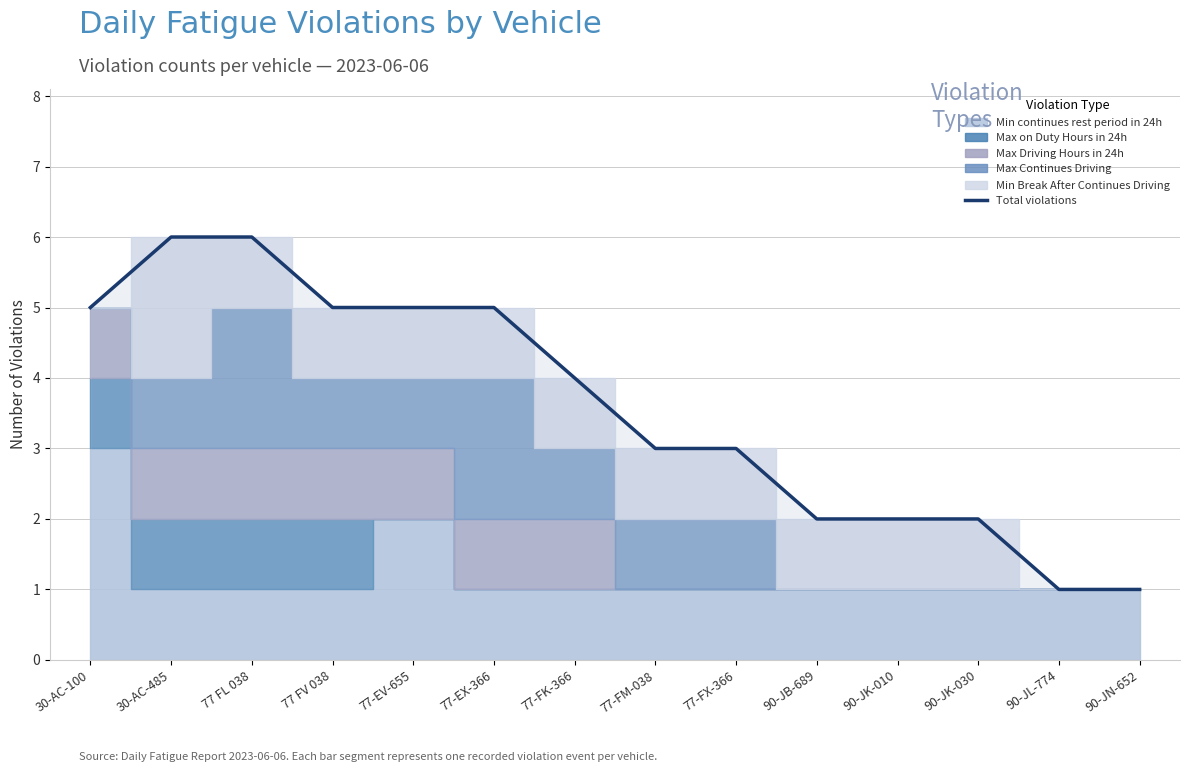

At which label is the value closest to 3?

77-FM-038